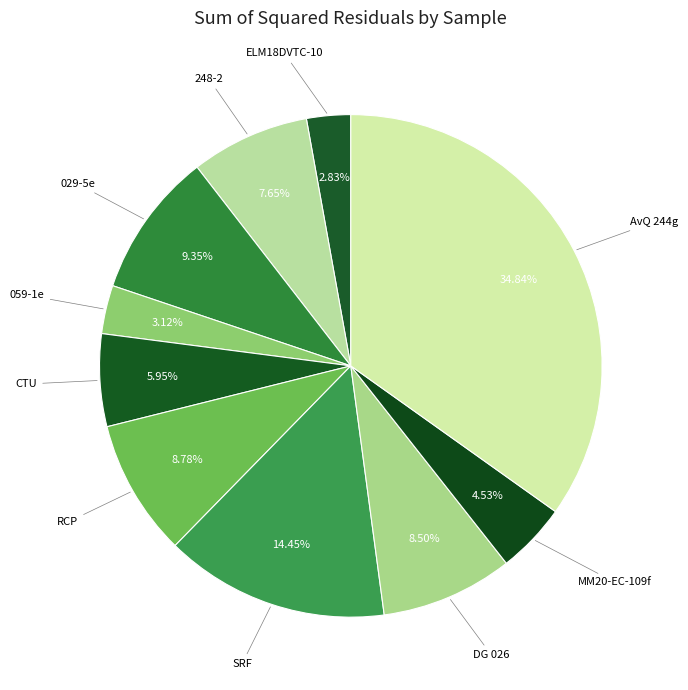

How many slices are in this pie chart?

10